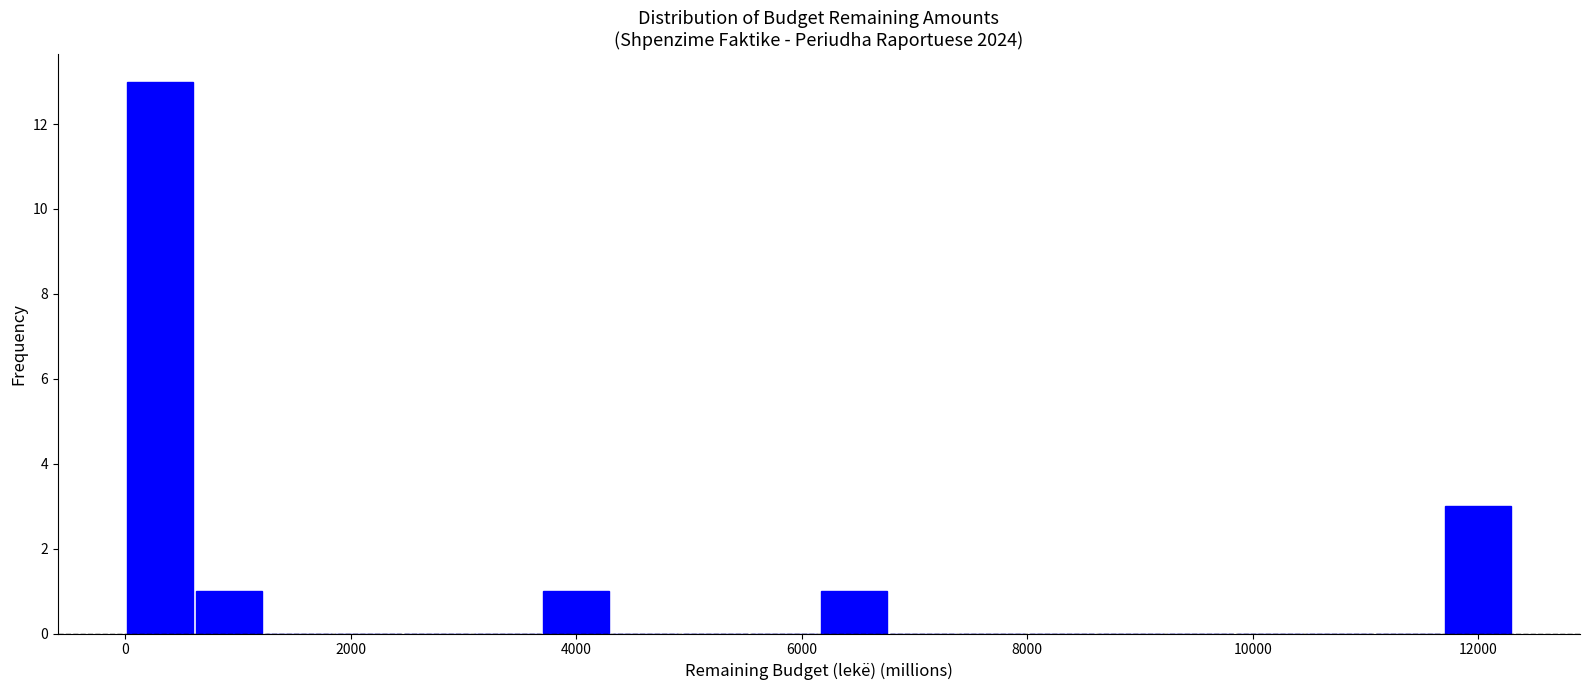

Read against the x-axis, roughly where is the centre of the tallest bar?

400